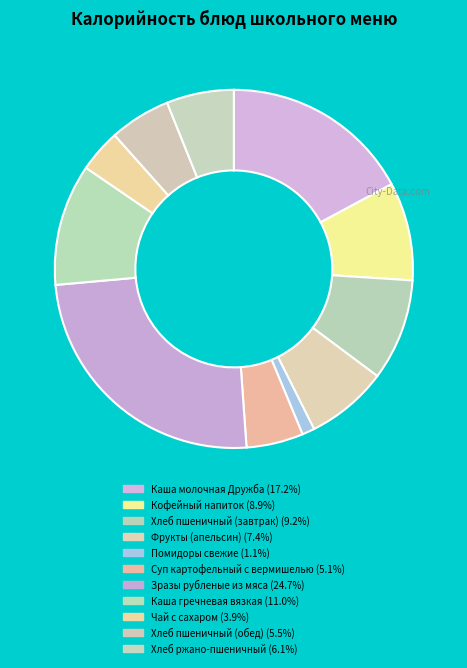

To the nearest percent, what is the difference between the largest and smallest slice percentages?

24%